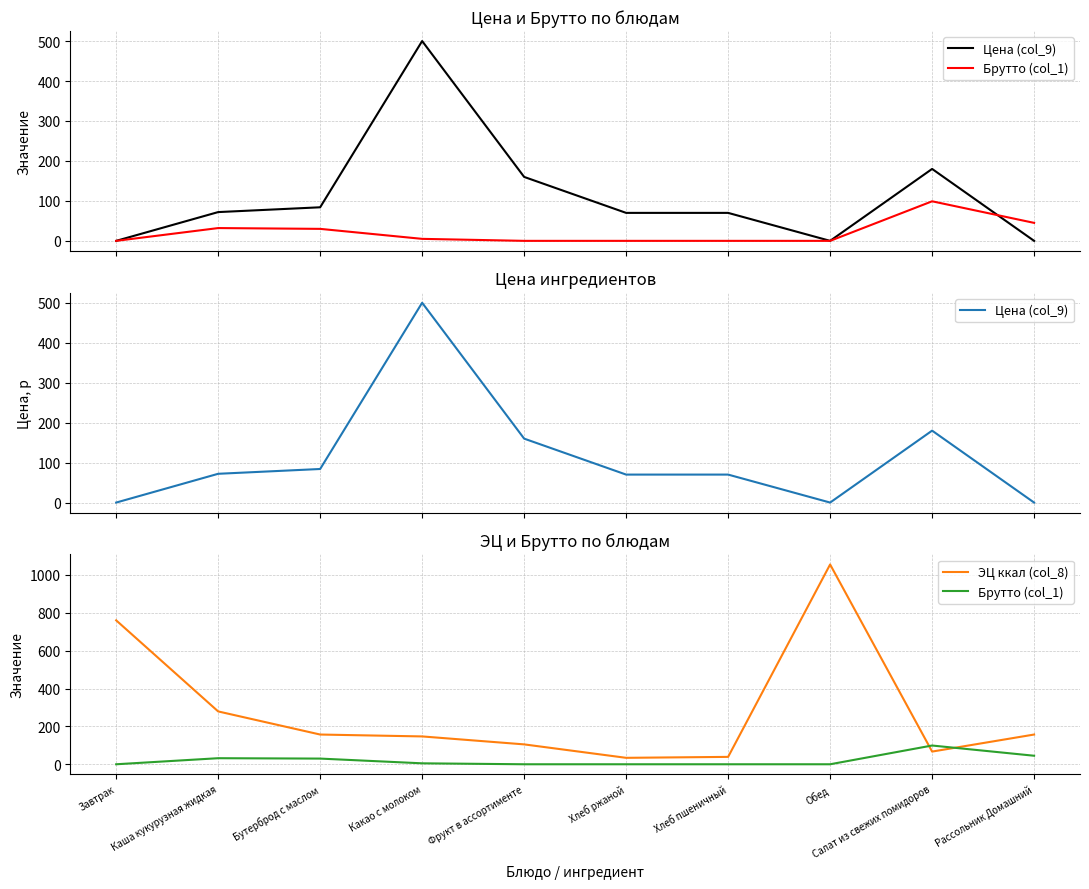

Where is the first local maximum for Брутто (col_1)?

Каша кукурузная жидкая